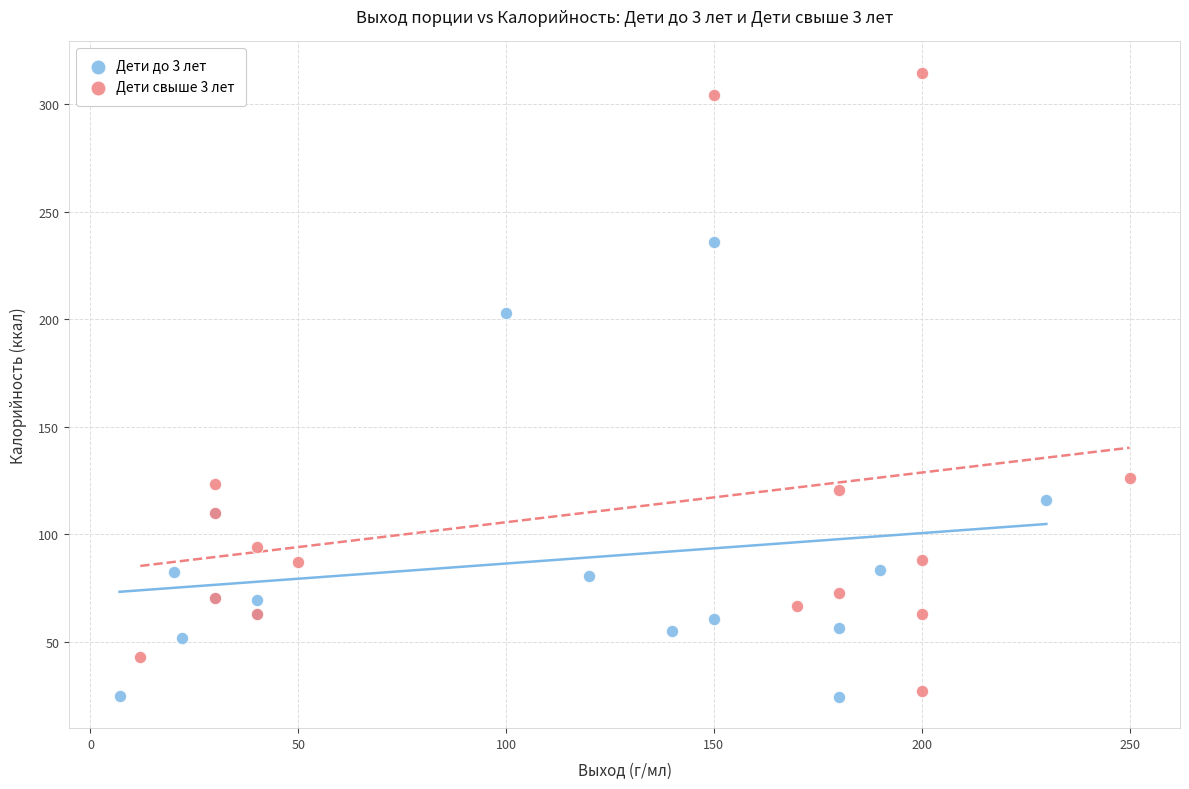

Which series contains the highest Y value?

Дети свыше 3 лет